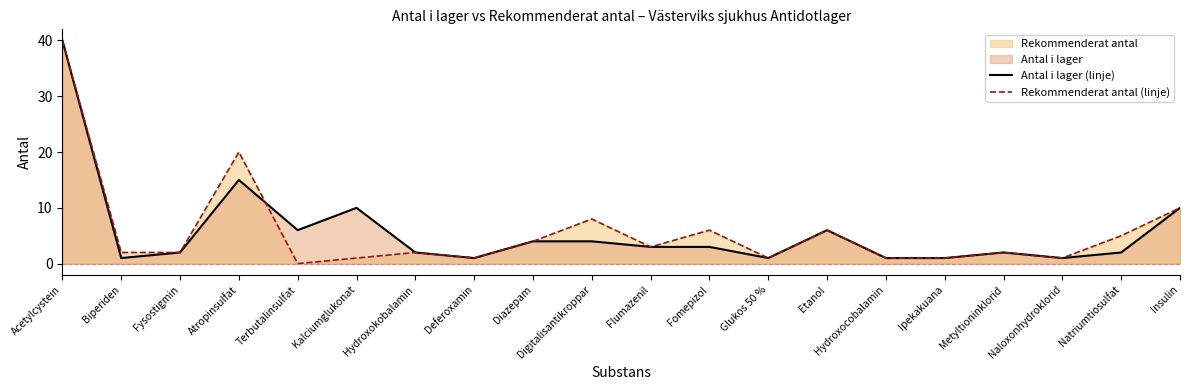

At which category is the sum across all series the highest?

Acetylcystein